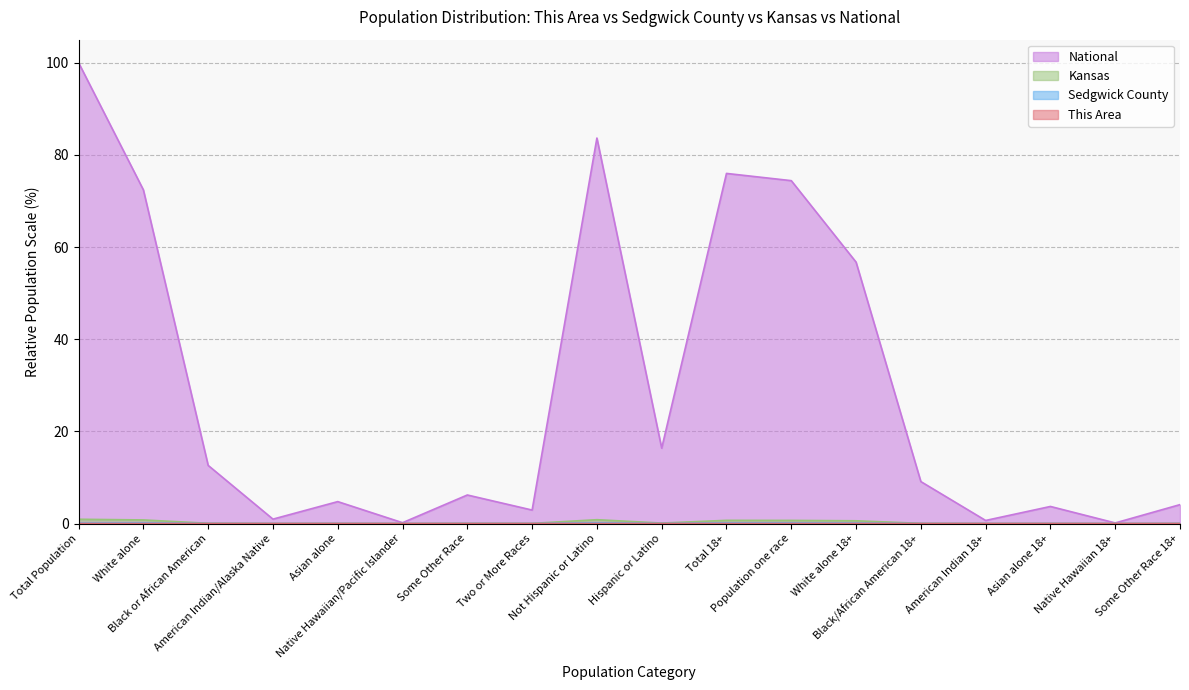

What is the difference between the maximum and minimum values in the Kansas series?

0.9